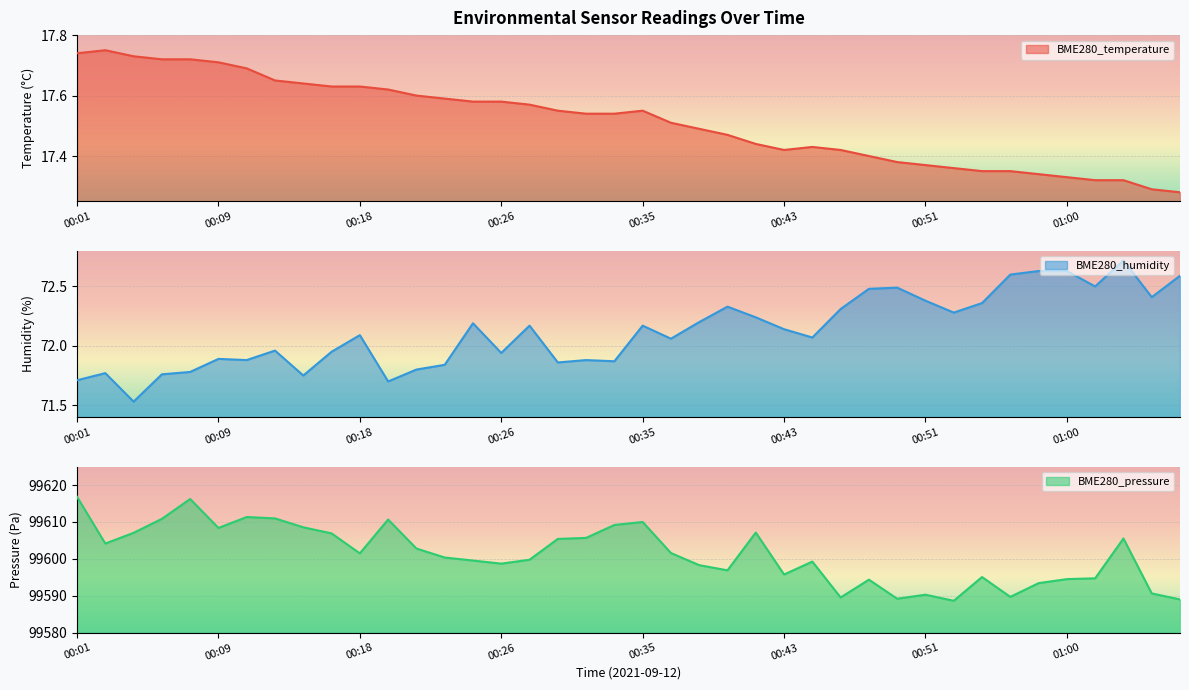

Where does the BME280_humidity series first go above 72?

00:18